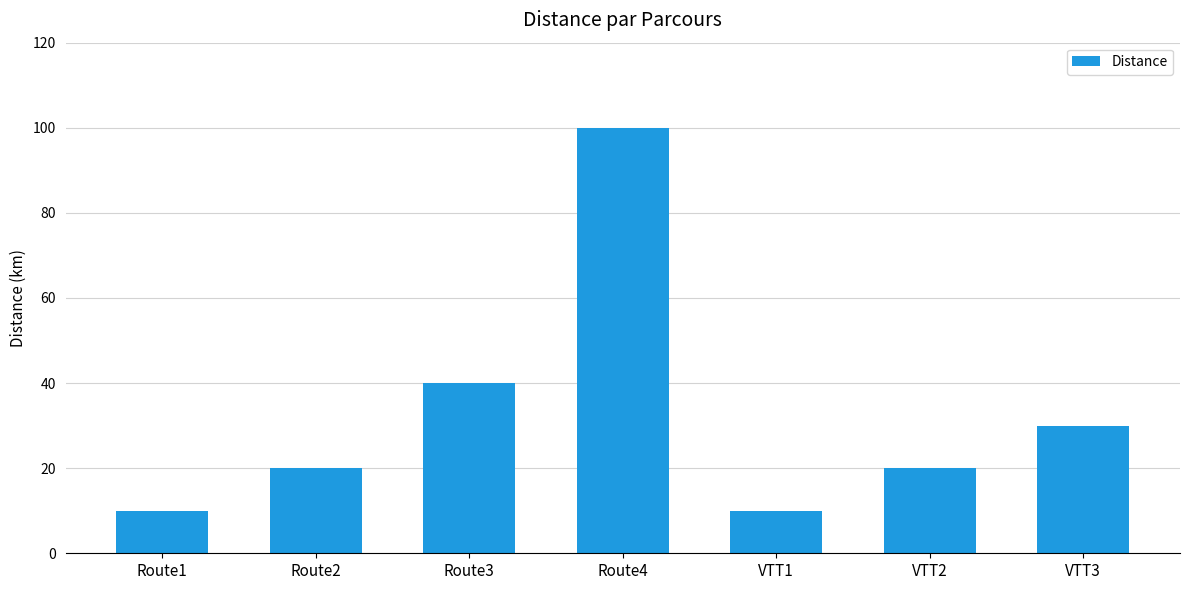

At which category does the chart reach its peak across all series?

Route4